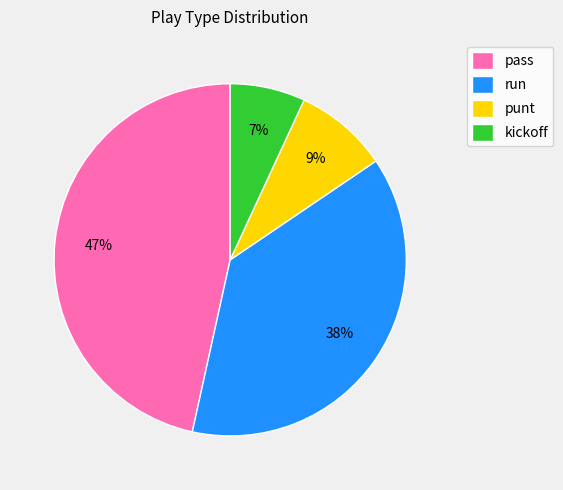

Does run account for over 50% of the chart?

No